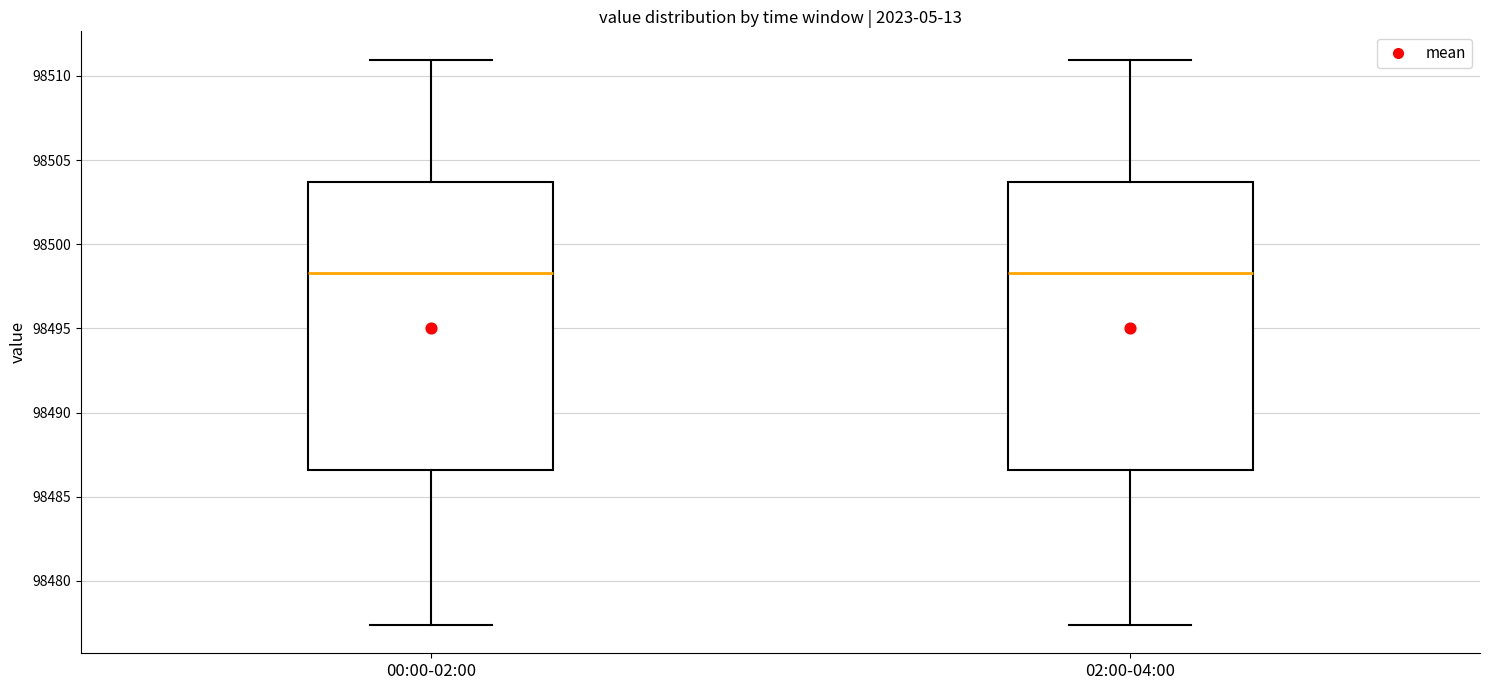

Reading left to right, transcribe this box plot: for each box, give where its median line is, the range the box spans, and where its two whiskers end, as read against the y-axis. The values are not printed on the chart, so give them approximately, as read against the axis.

00:00-02:00: median 98498.5, box 98486.5 to 98503.5, whiskers 98477.5 to 98511.0
02:00-04:00: median 98498.5, box 98486.5 to 98503.5, whiskers 98477.5 to 98511.0